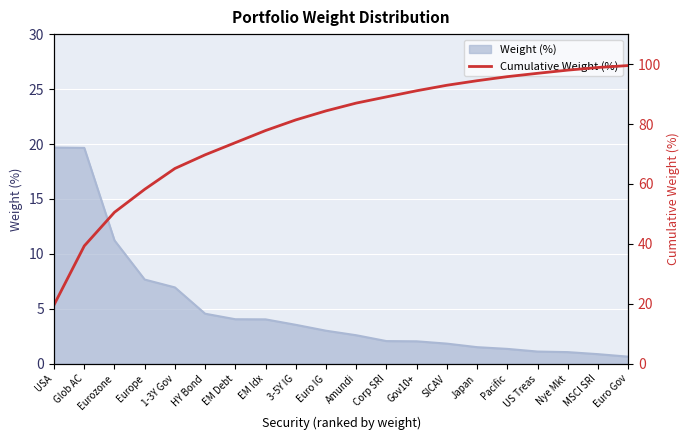

The chart shows a value of 58.2 at Europe. True or false?

True